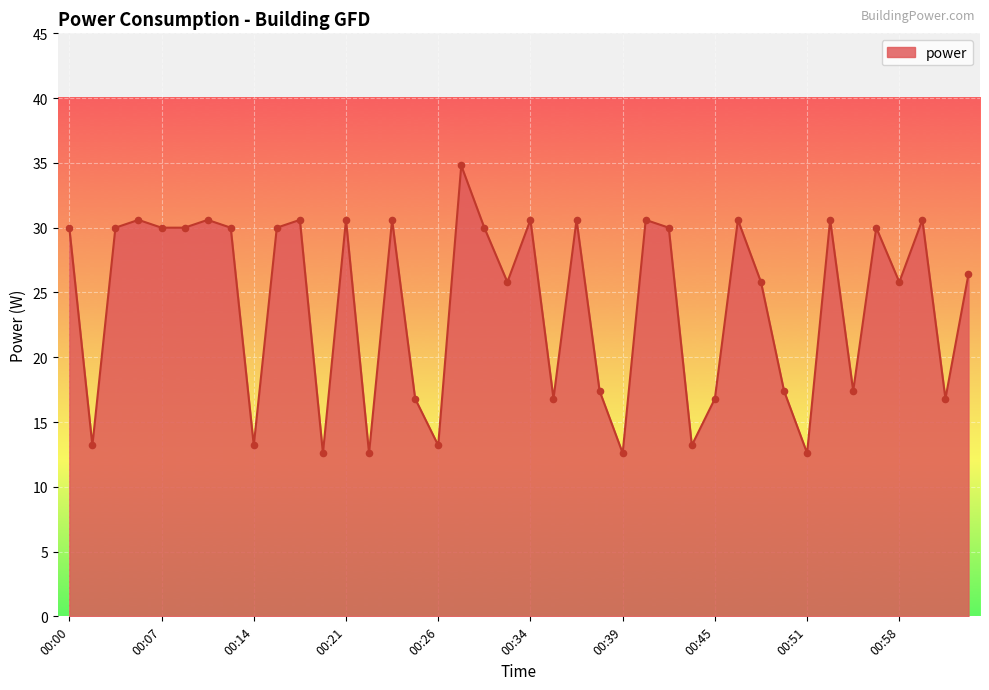

What is the smallest value displayed?

12.6